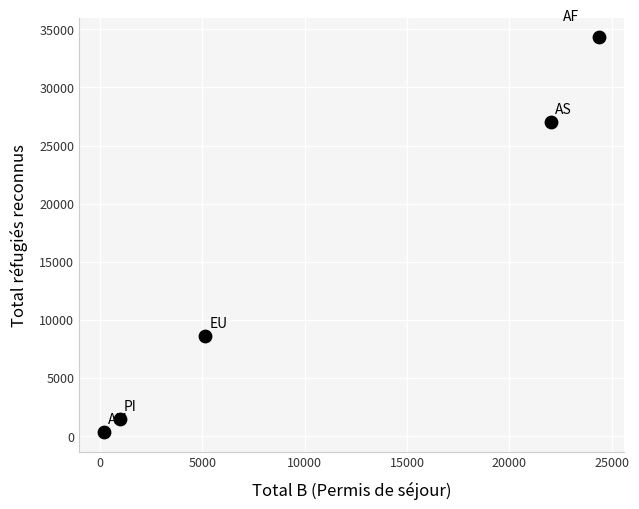

What Y value in the scatter plot is closest to 17317?

8591